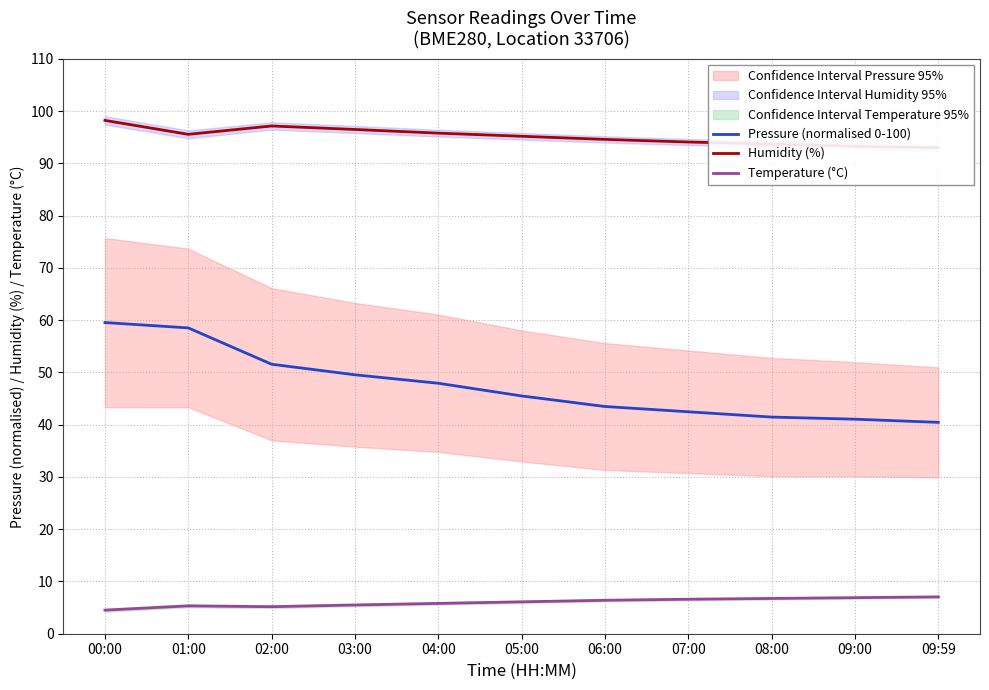

True or false: Pressure (normalised 0-100) has more than 2 points higher than both neighbors.

False